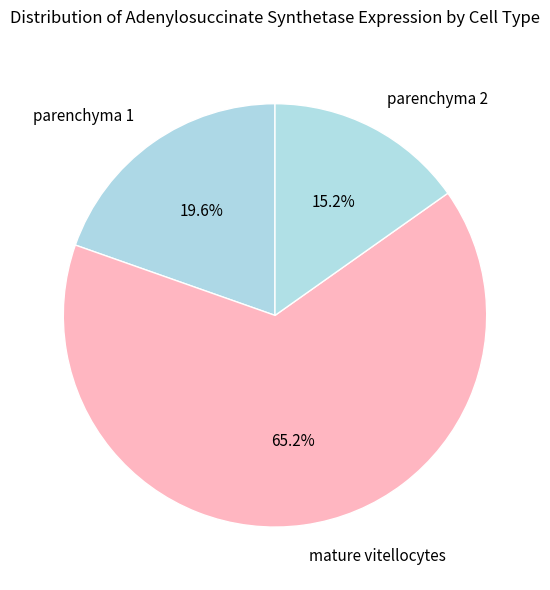

Which slice represents more than half of the pie?

mature vitellocytes